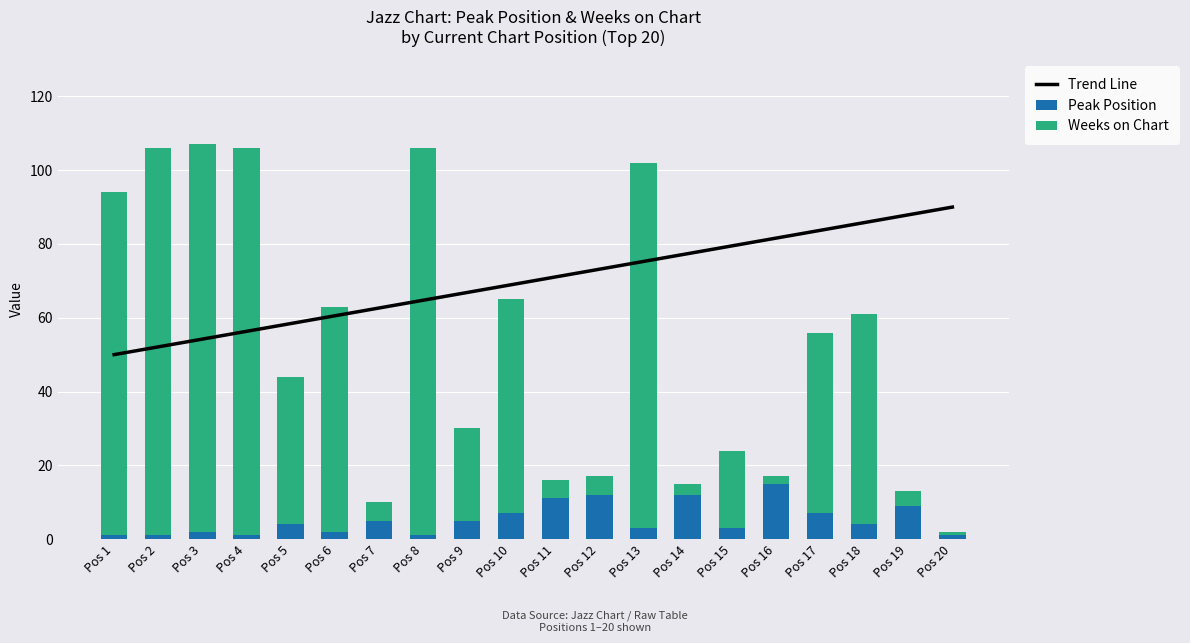

What are all the series names shown in the legend?

Trend Line, Peak Position, Weeks on Chart